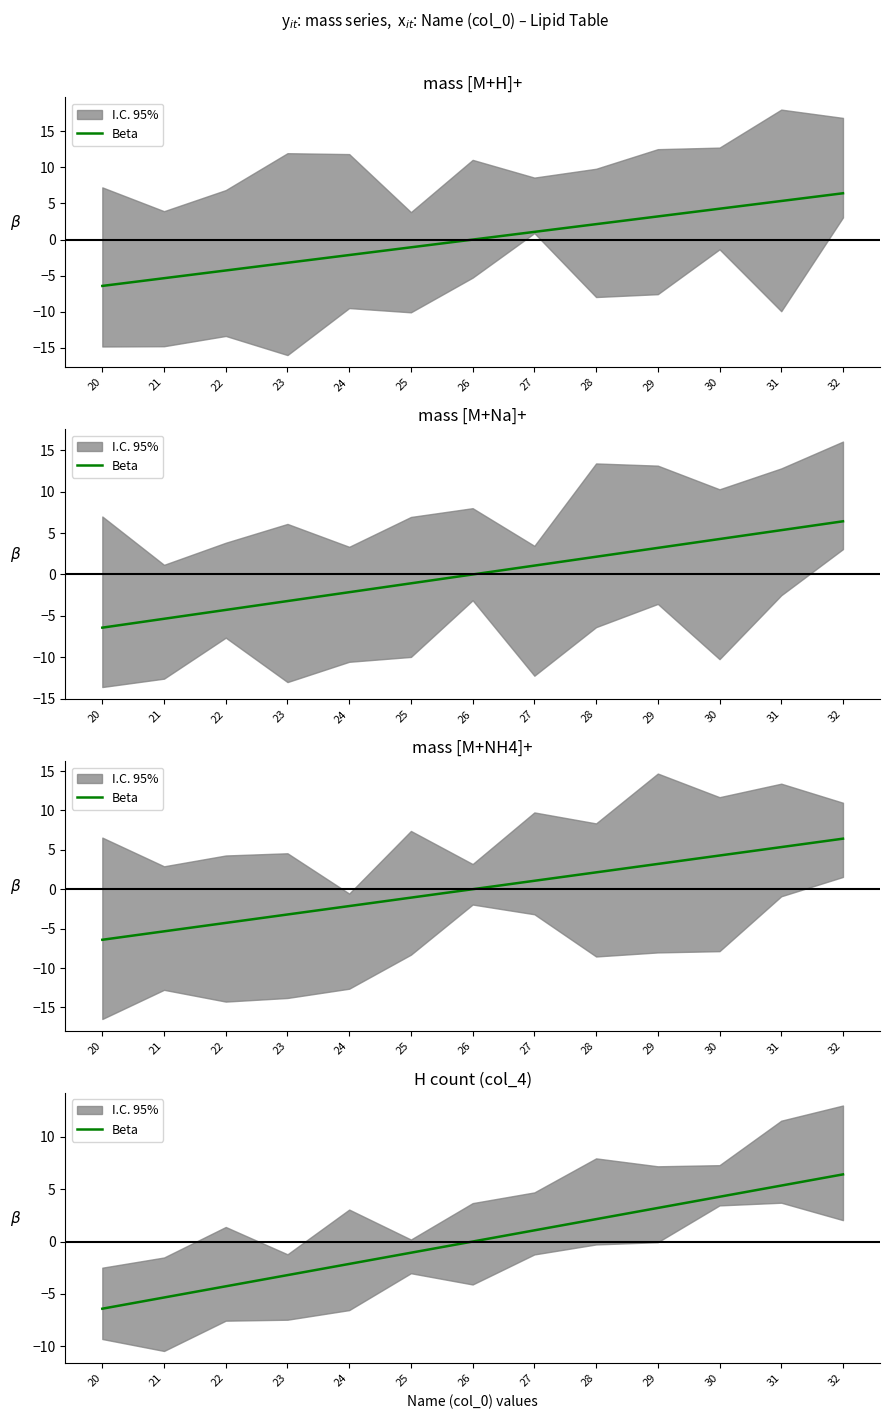

What is the value of the 13th point from the left?

6.4